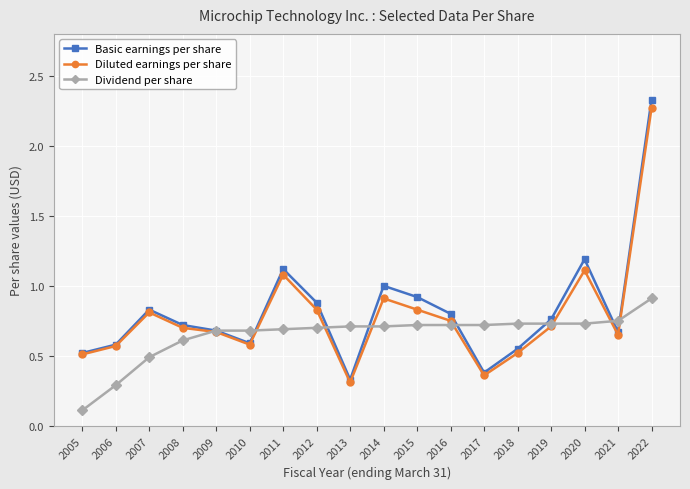

The value of Dividend per share at 2007 is 0.8. True or false?

False